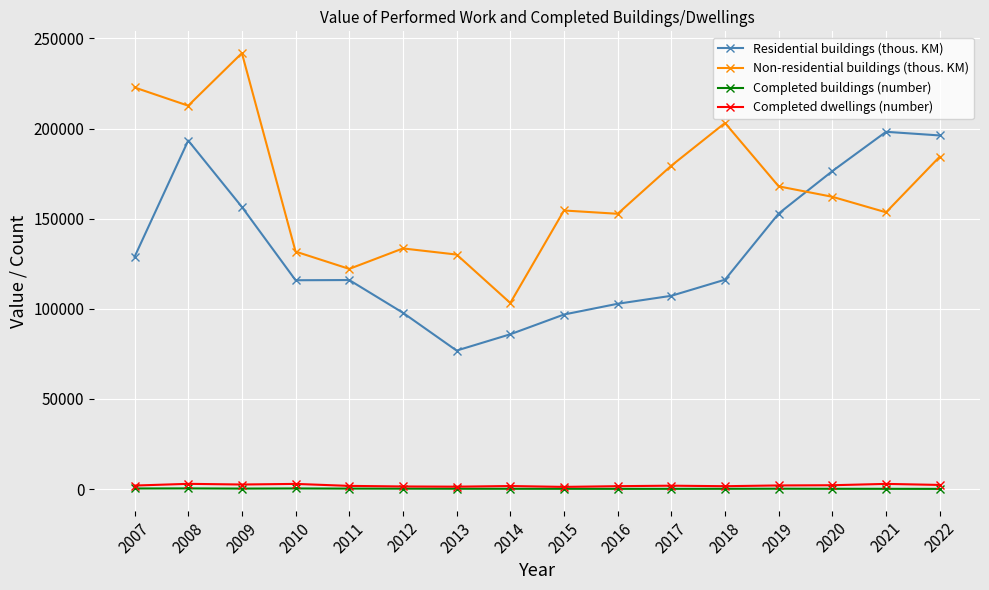

Where does the Non-residential buildings (thous. KM) series first go above 162130?

2007